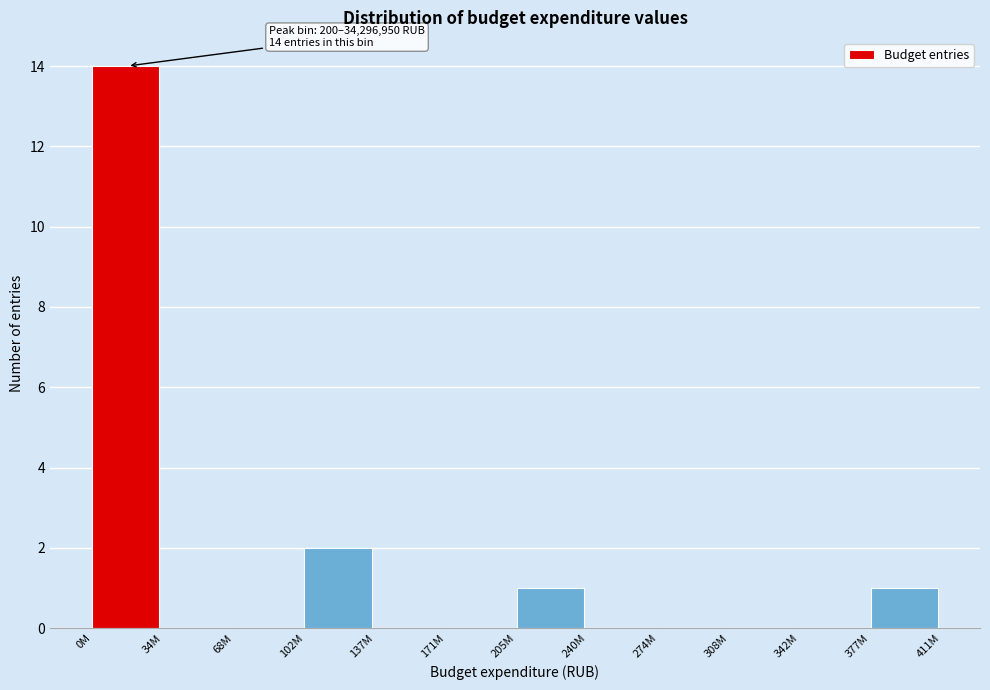

Reading left to right, list all the values displayed in this chart.

0M=14	34M=0	68M=0	102M=2	137M=0	171M=0	205M=1	240M=0	274M=0	308M=0	342M=0	377M=1